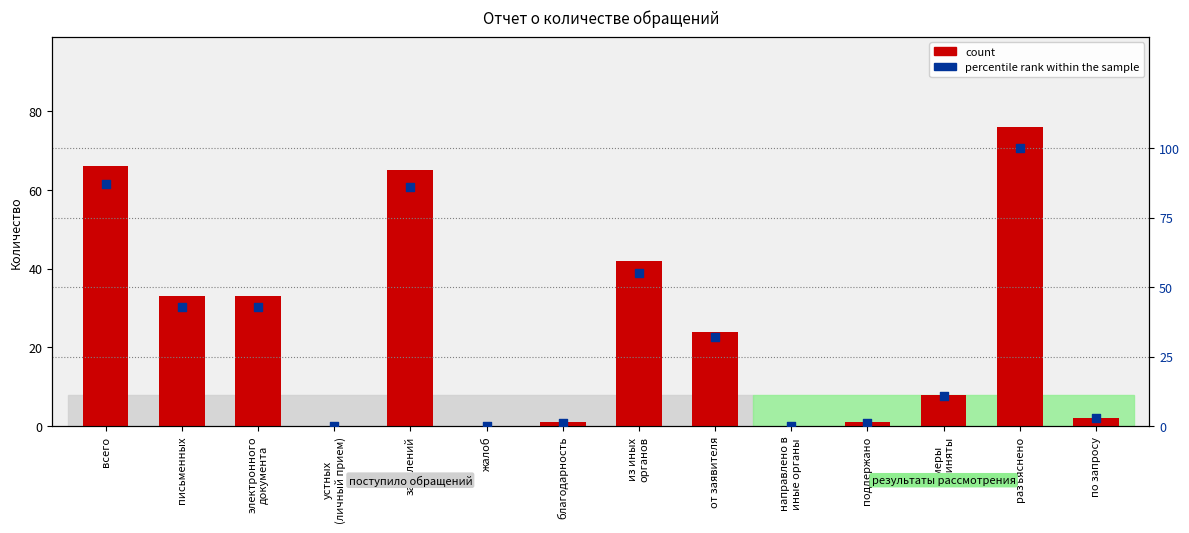

At which category is the sum across all series the highest?

разъяснено